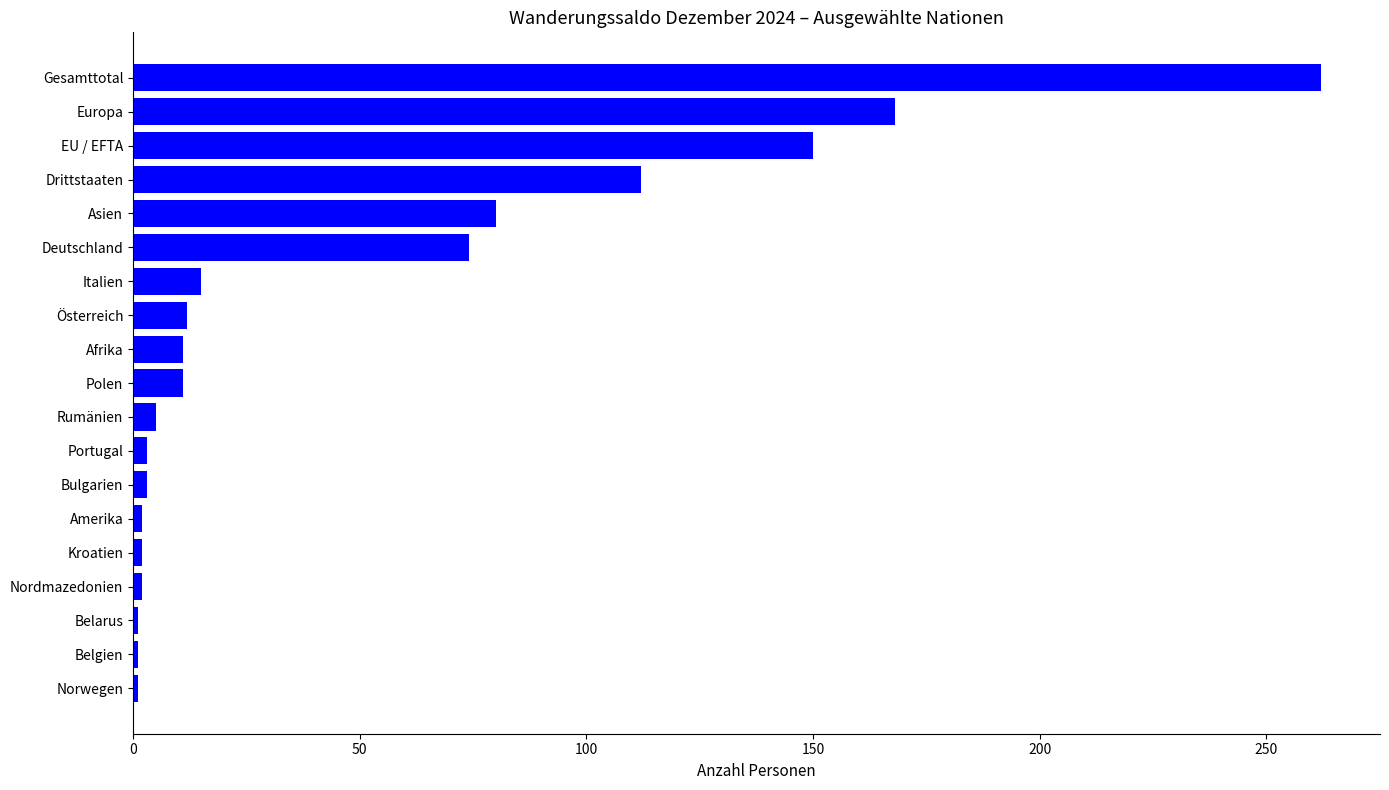

Between Europa and Italien, which is larger?

Europa